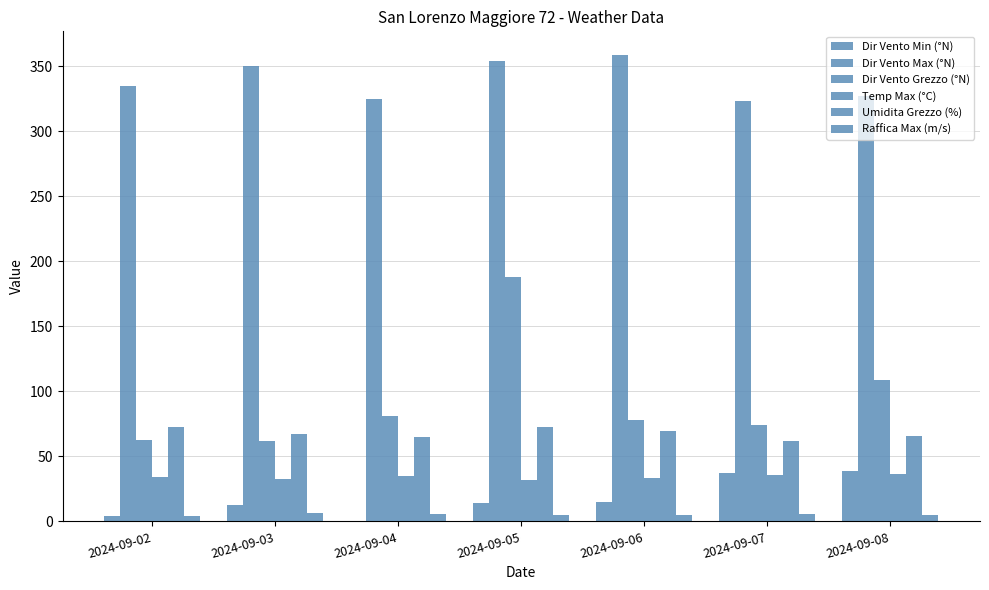

At how many categories does at least one series exceed 74?

7